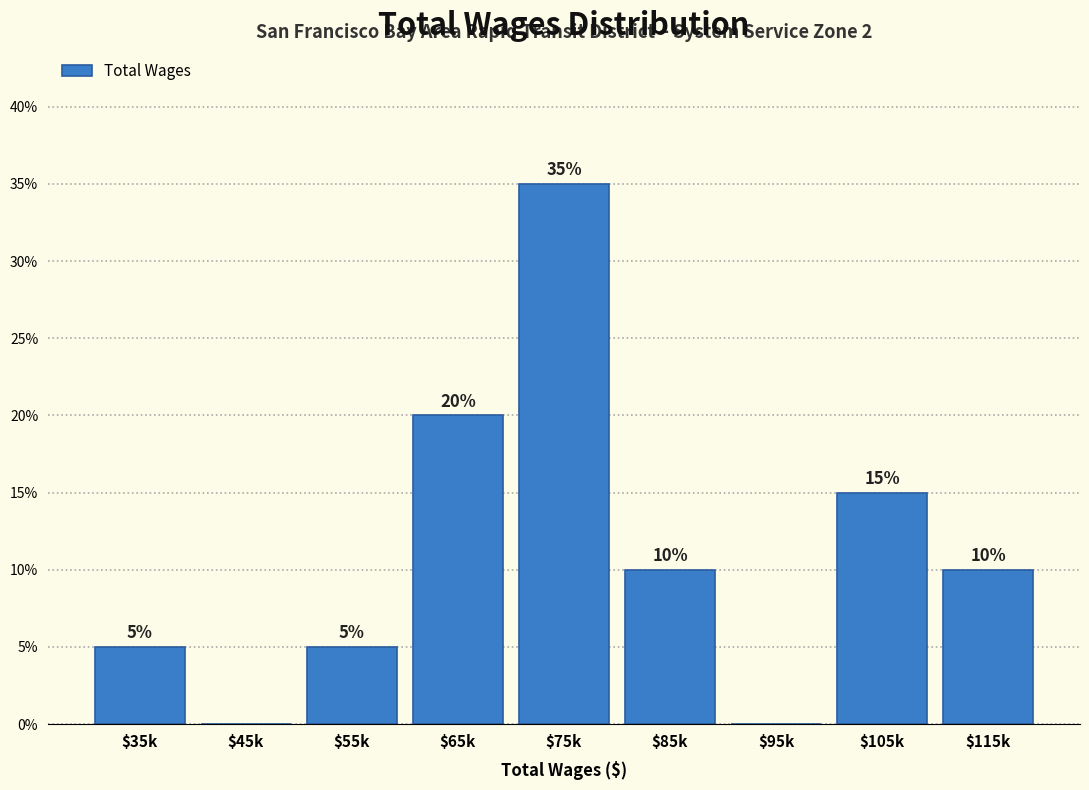

What value does the data have at $85k, to the nearest 10?

10